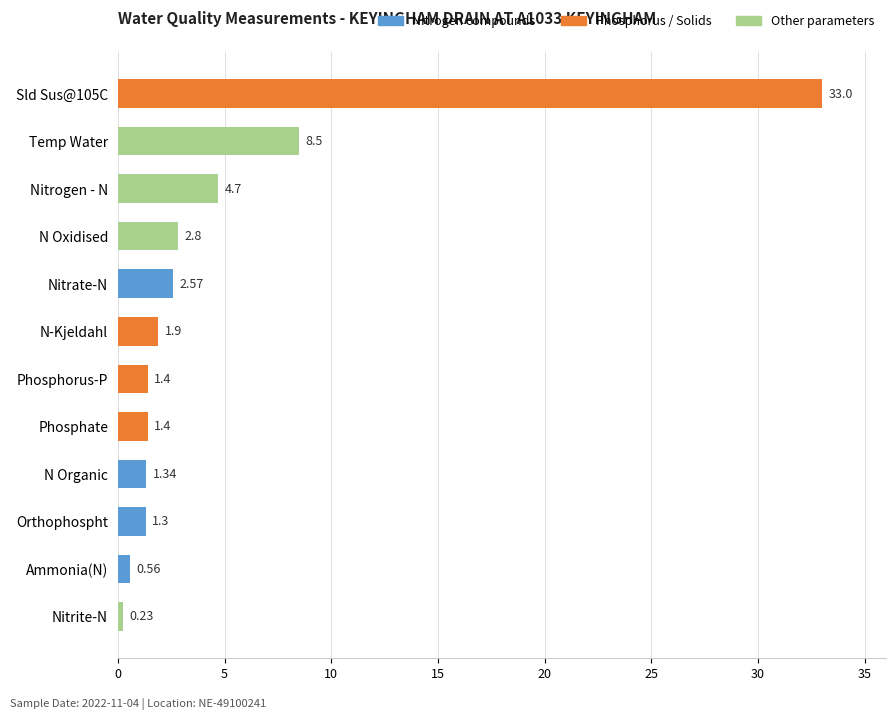

What is the label of the 6th bar from the bottom?

Phosphorus-P